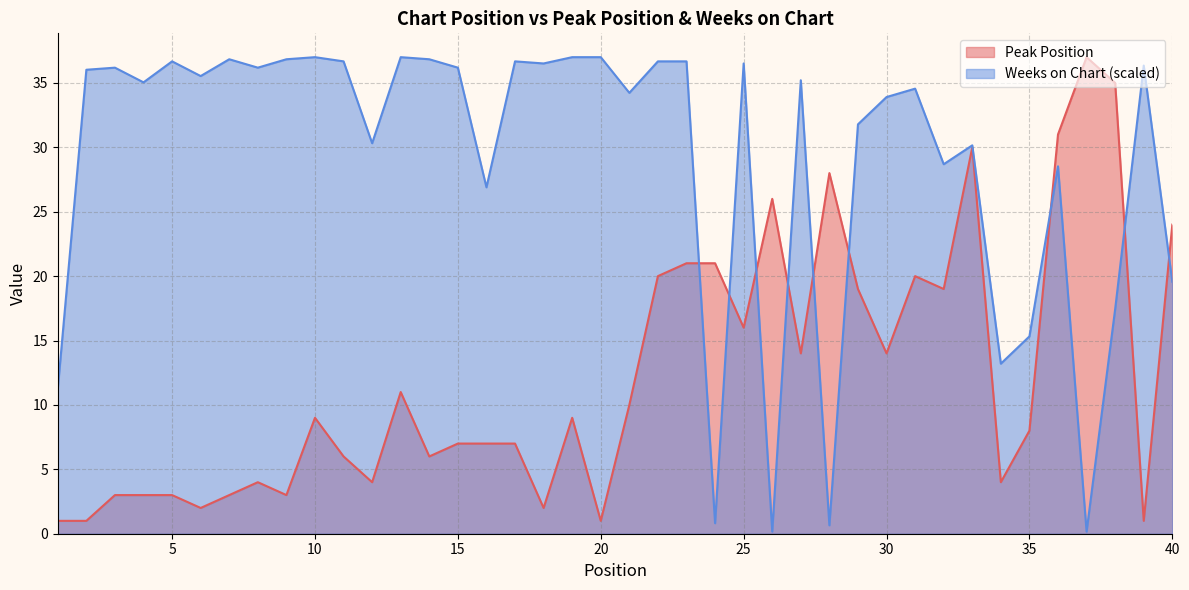

Reading right to left, transcribe all the data shown in this chart.

Peak Position: 24.0	1.0	35.0	37.0	31.0	8.0	4.0	30.0	19.0	20.0	14.0	19.0	28.0	14.0	26.0	16.0	21.0	21.0	20.0	10.0	1.0	9.0	2.0	7.0	7.0	7.0	6.0	11.0	4.0	6.0	9.0	3.0	4.0	3.0	2.0	3.0	3.0	3.0	1.0	1.0
Weeks on Chart: 19.6	36.3	17.4	0.2	28.5	15.3	13.2	30.2	28.7	34.6	33.9	31.8	0.7	35.2	0.2	36.5	0.8	36.7	36.7	34.2	37.0	37.0	36.5	36.7	26.9	36.2	36.8	37.0	30.3	36.7	37.0	36.8	36.2	36.8	35.5	36.7	35.0	36.2	36.0	11.2